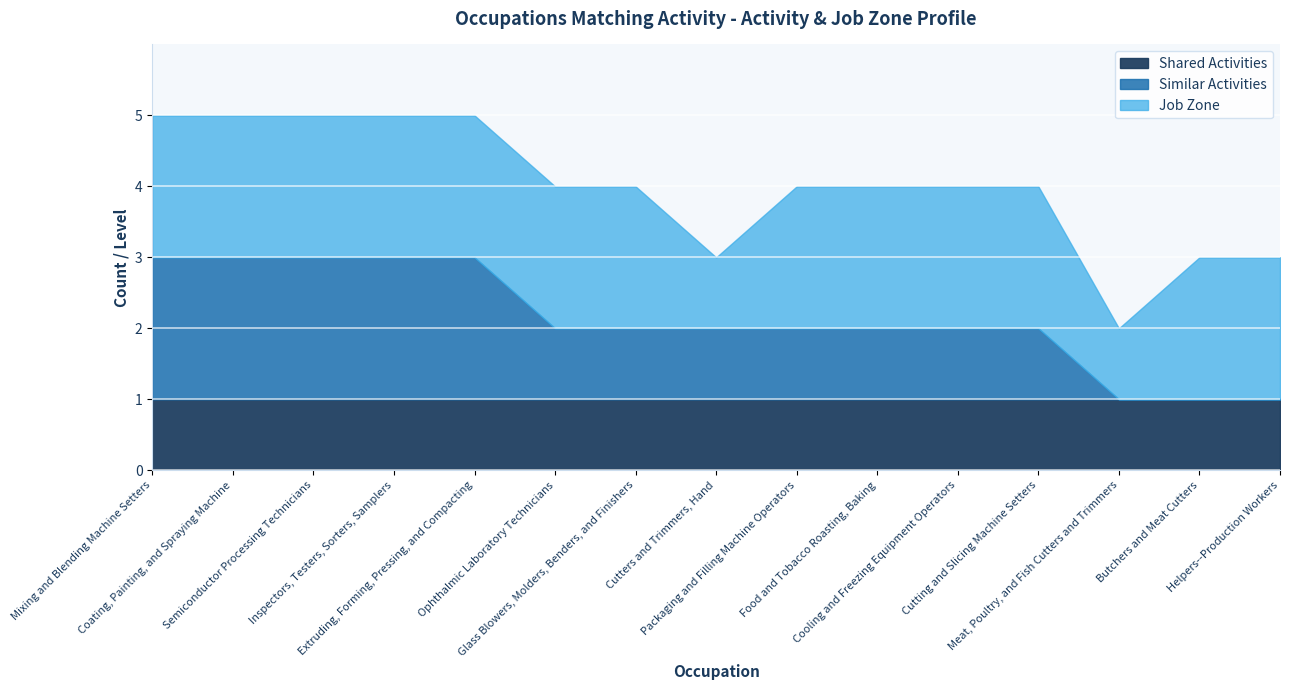

Rank the series by their maximum value, from lowest to highest.

Shared Activities, Similar Activities, Job Zone